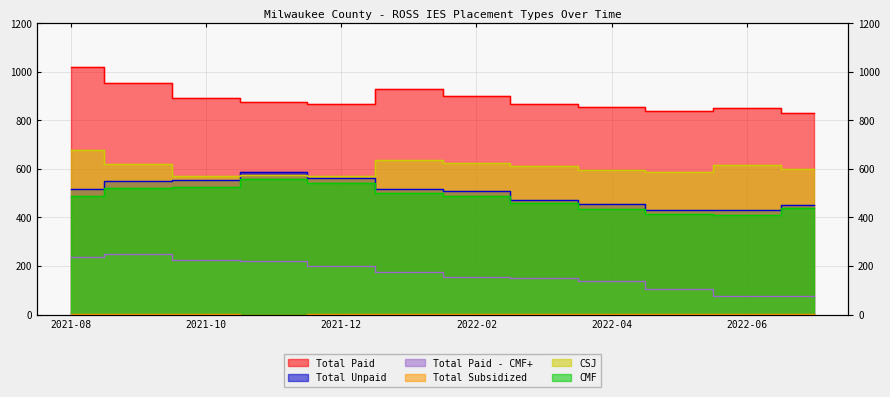

How many interior local valleys does the Total Paid series have?

2